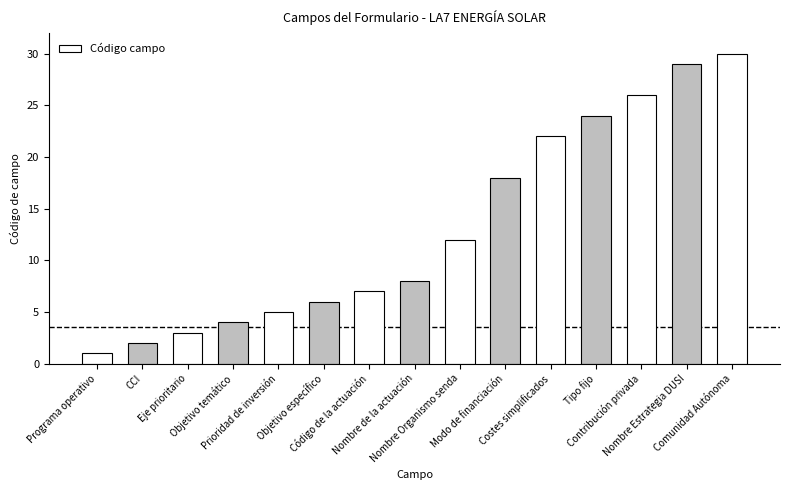

What is the difference between the values at Objetivo temático and Prioridad de inversión?

1